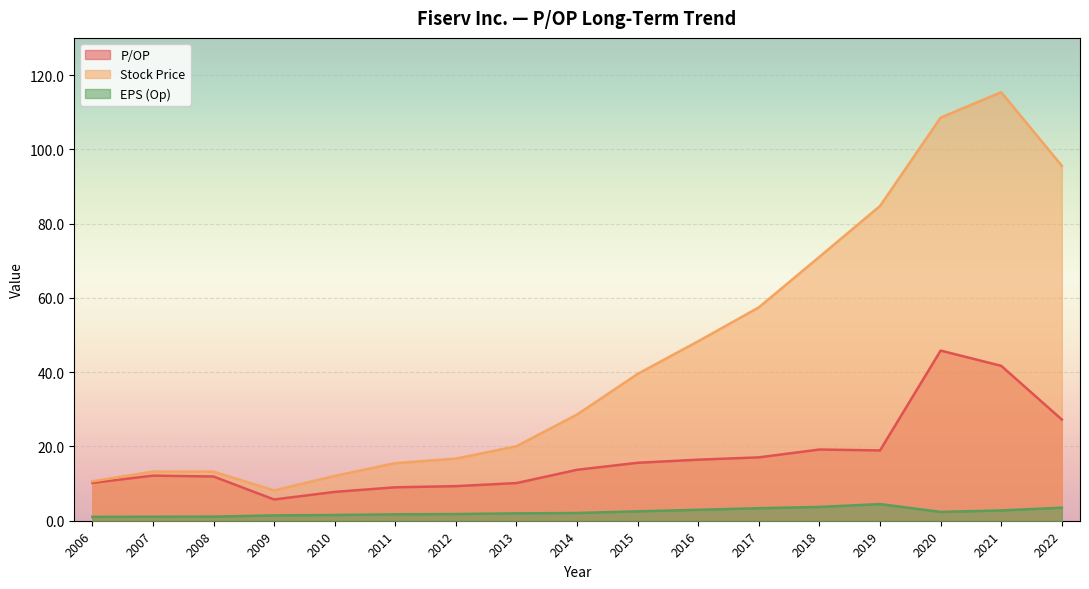

True or false: P/OP and Stock Price intersect in this chart.

False